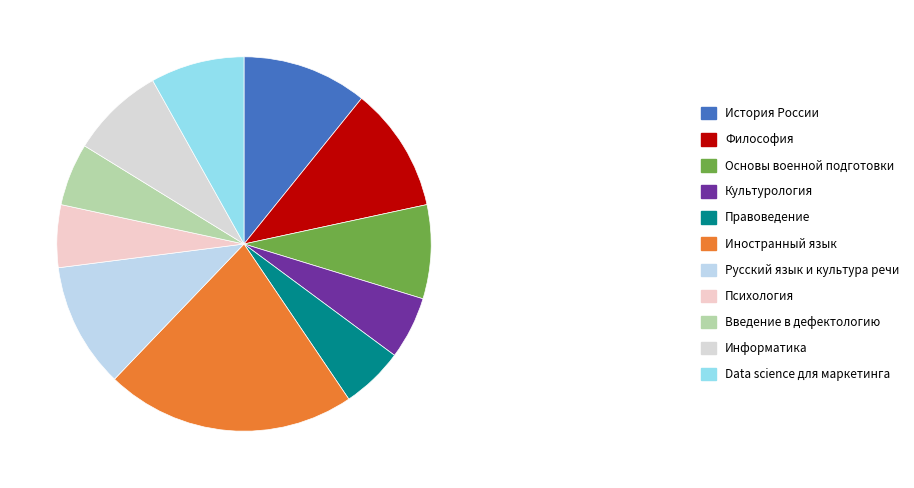

How many segments does this pie chart have?

11